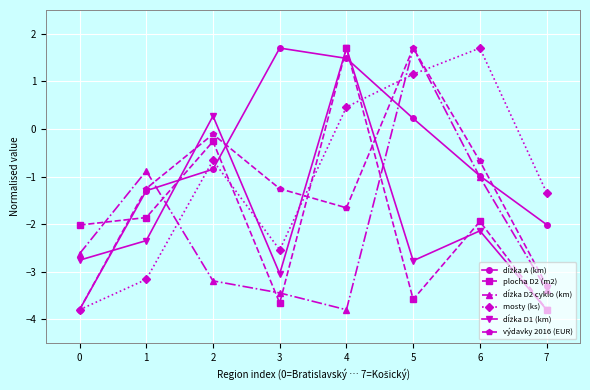

How many categories are shown in the chart?

8